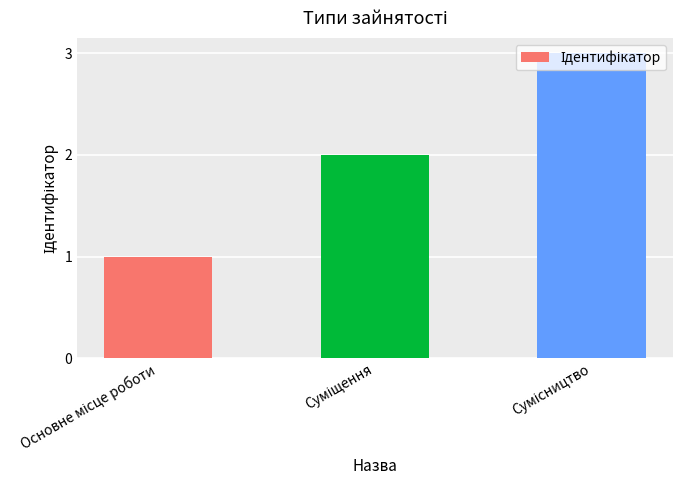

What is the sum of all values?

6